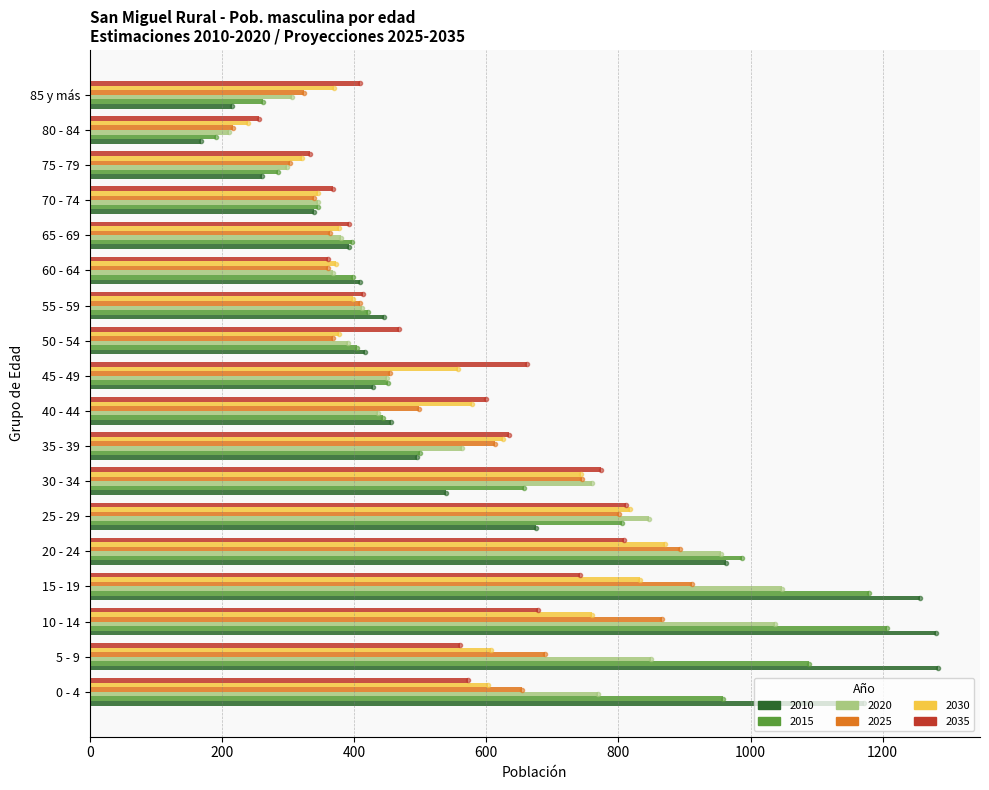

At which label does 2020 reach its peak?

15 - 19